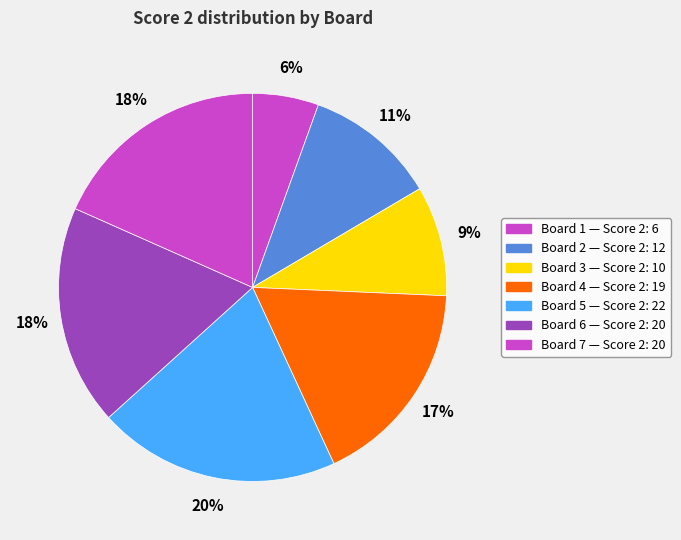

To the nearest percent, what portion does Board 3 represent?

9%